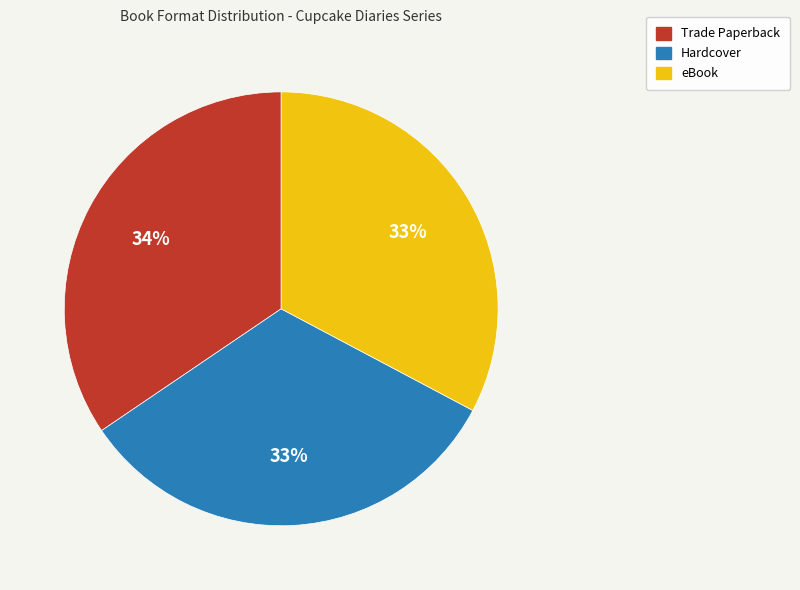

Which slice is the largest?

Trade Paperback